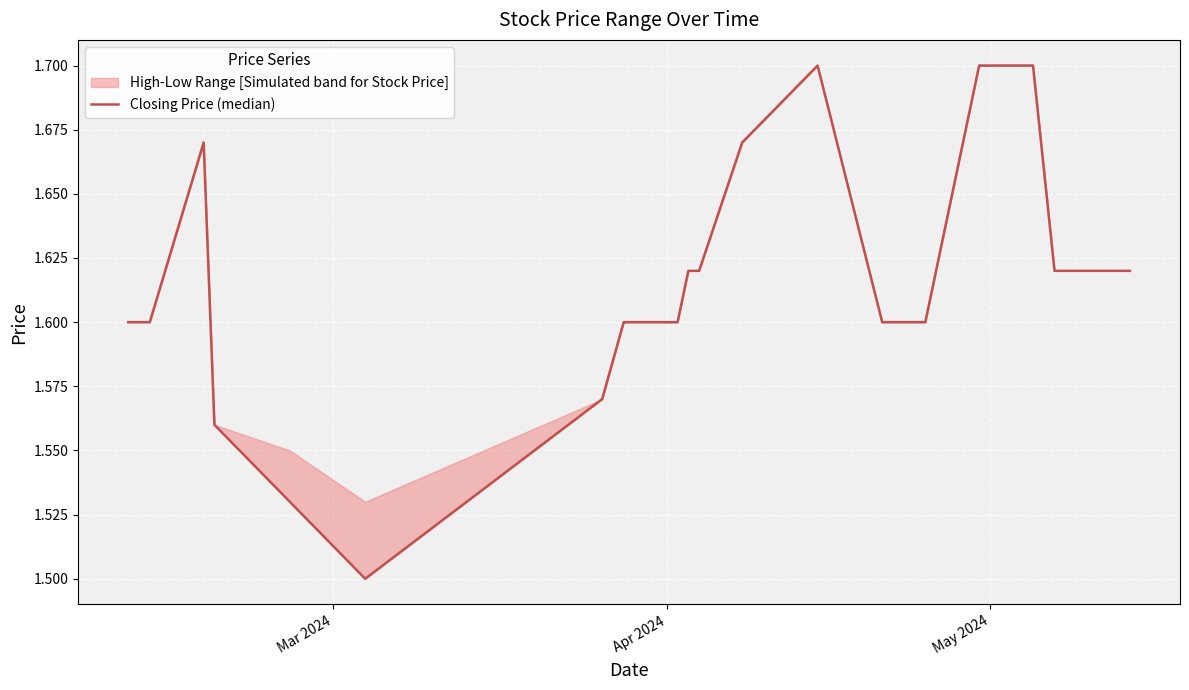

Count the values in the range 1 to 2.

20